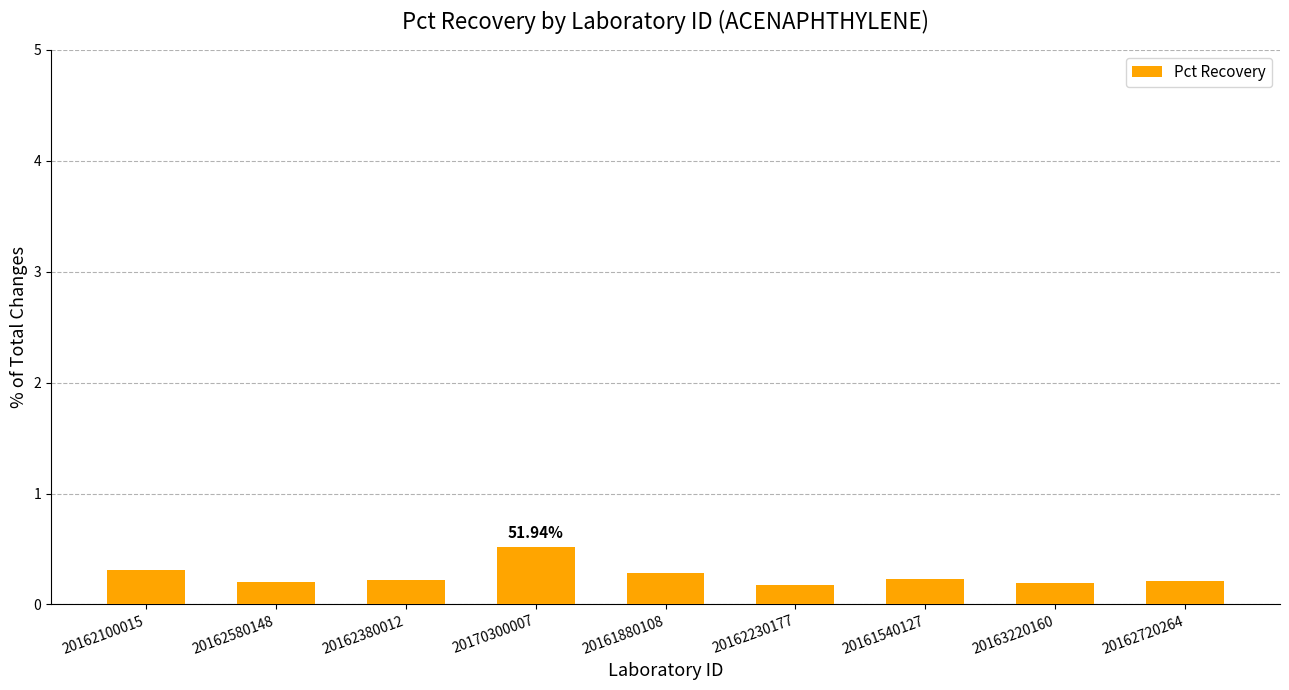

What is the change in value from 20162100015 to 20170300007?

+0.2